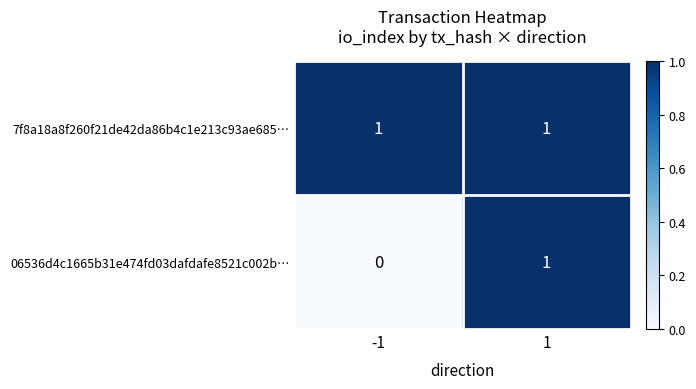

Which series has the largest total across all categories?

7f8a18a8f260f21de42da86b4c1e213c93ae685…